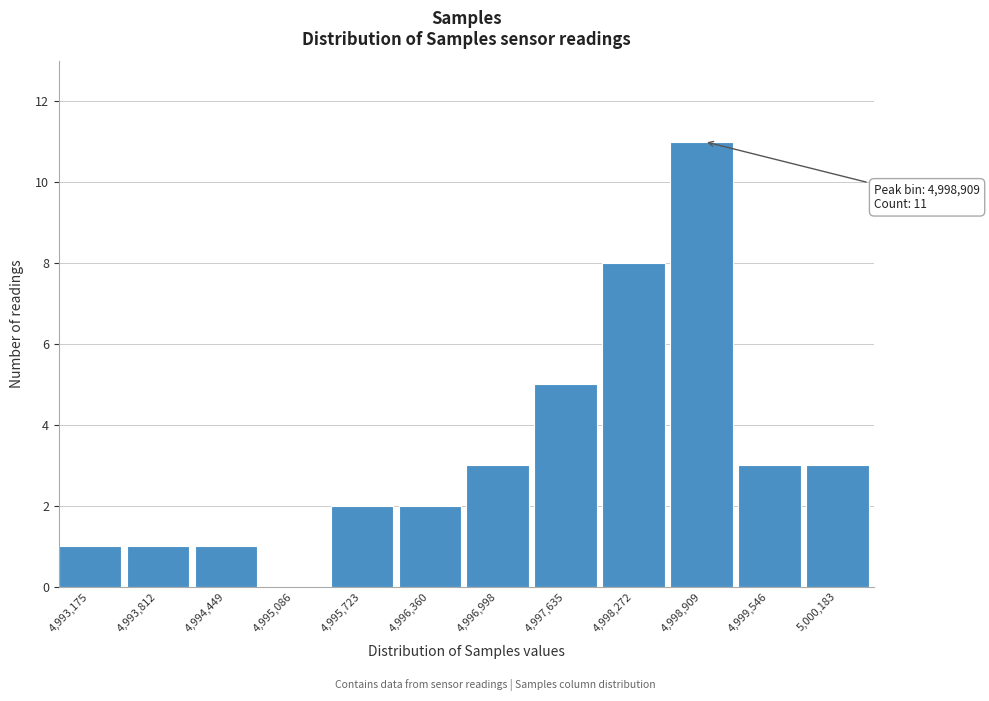

Reading right to left, list all the values displayed in this chart.

5,000,183=3	4,999,546=3	4,998,909=11	4,998,272=8	4,997,635=5	4,996,998=3	4,996,360=2	4,995,723=2	4,995,086=0	4,994,449=1	4,993,812=1	4,993,175=1